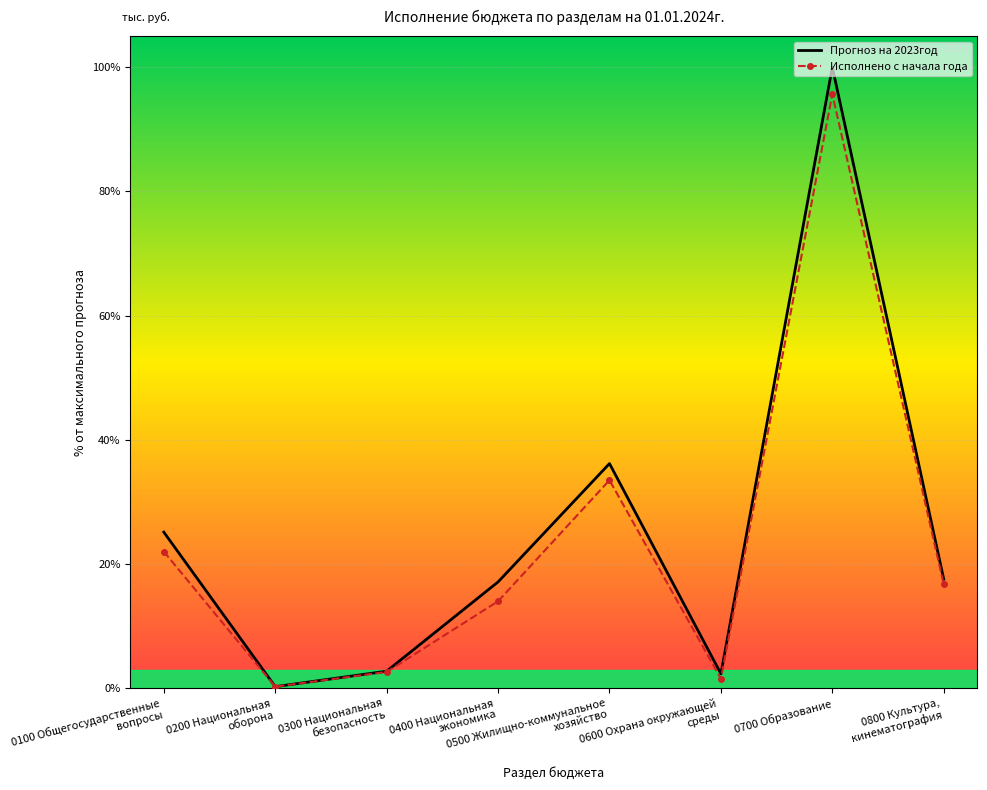

Rank the series by their average value, from lowest to highest.

Исполнено с начала года, Прогноз на 2023год